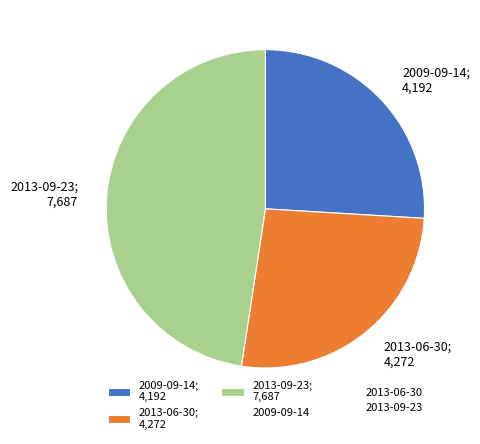

Does 2013-09-23; 7,687 account for over 50% of the chart?

No